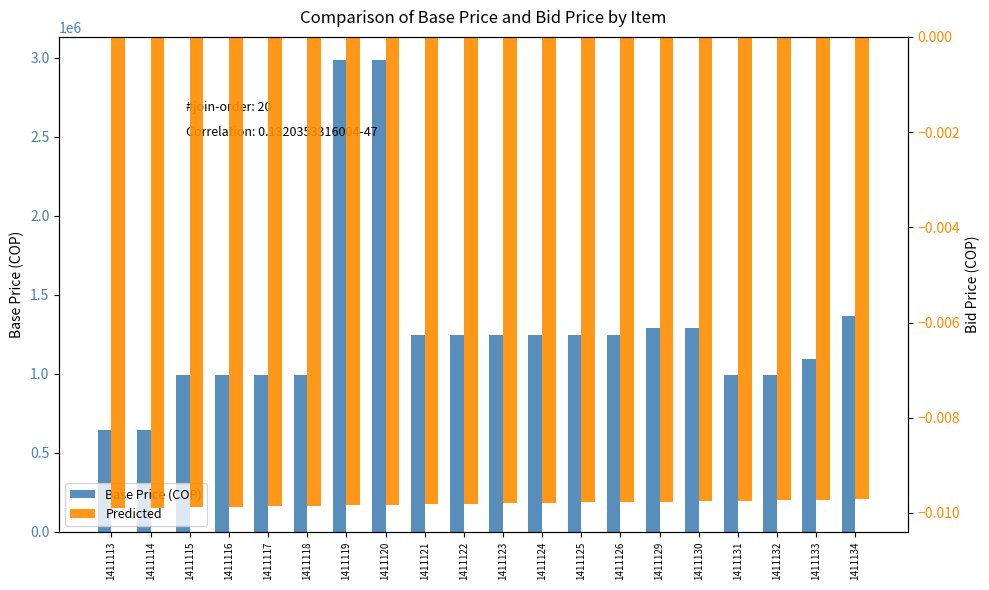

Does the chart contain any negative values?

Yes